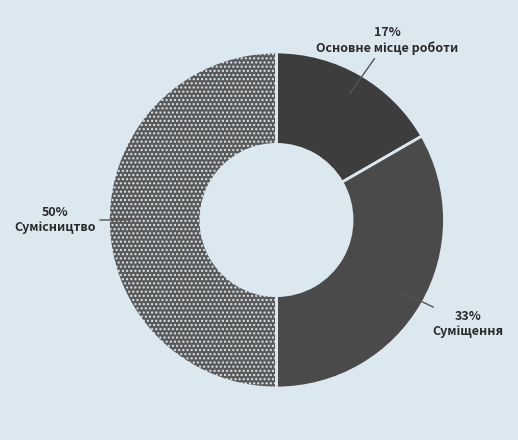

True or false: Суміщення accounts for 42% of the total.

False